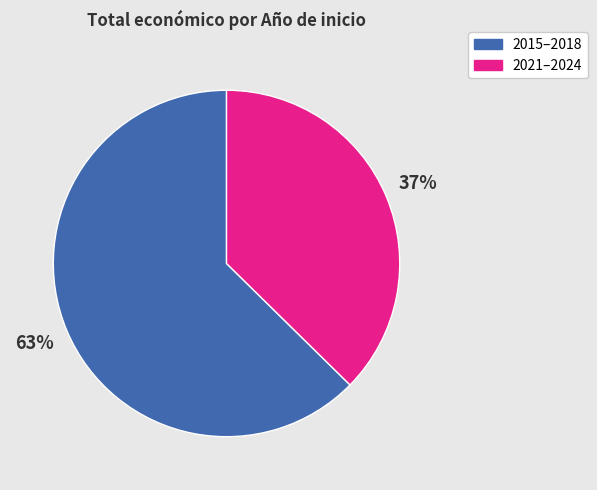

To the nearest percent, what is the average slice percentage?

50%